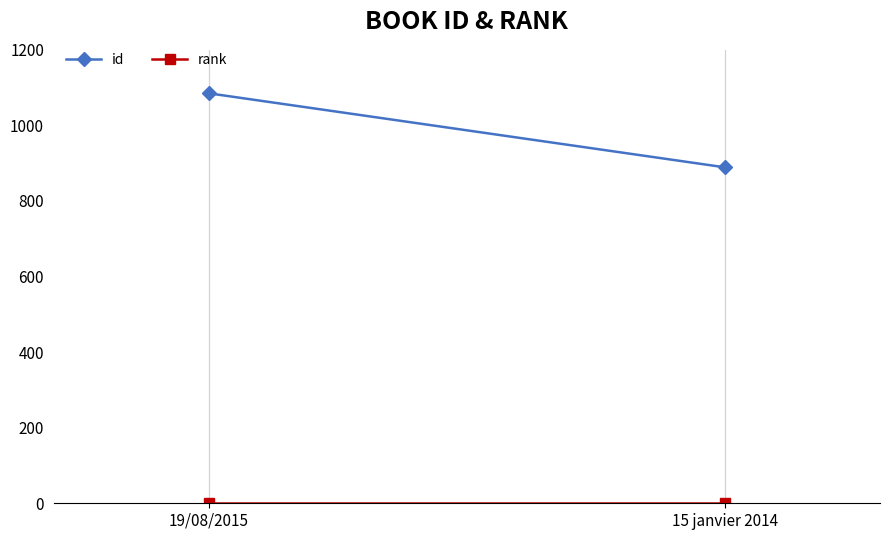

What position from the left is 15 janvier 2014?

2